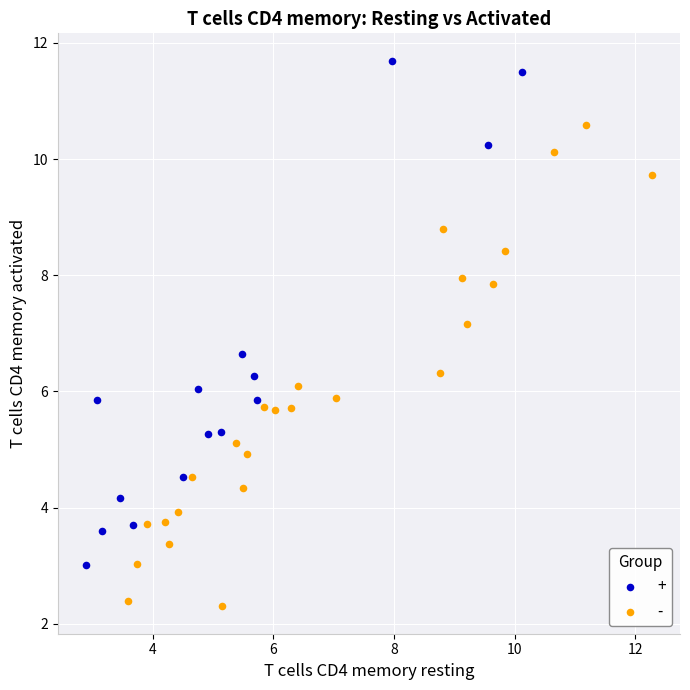

Which series reaches the maximum Y coordinate?

+